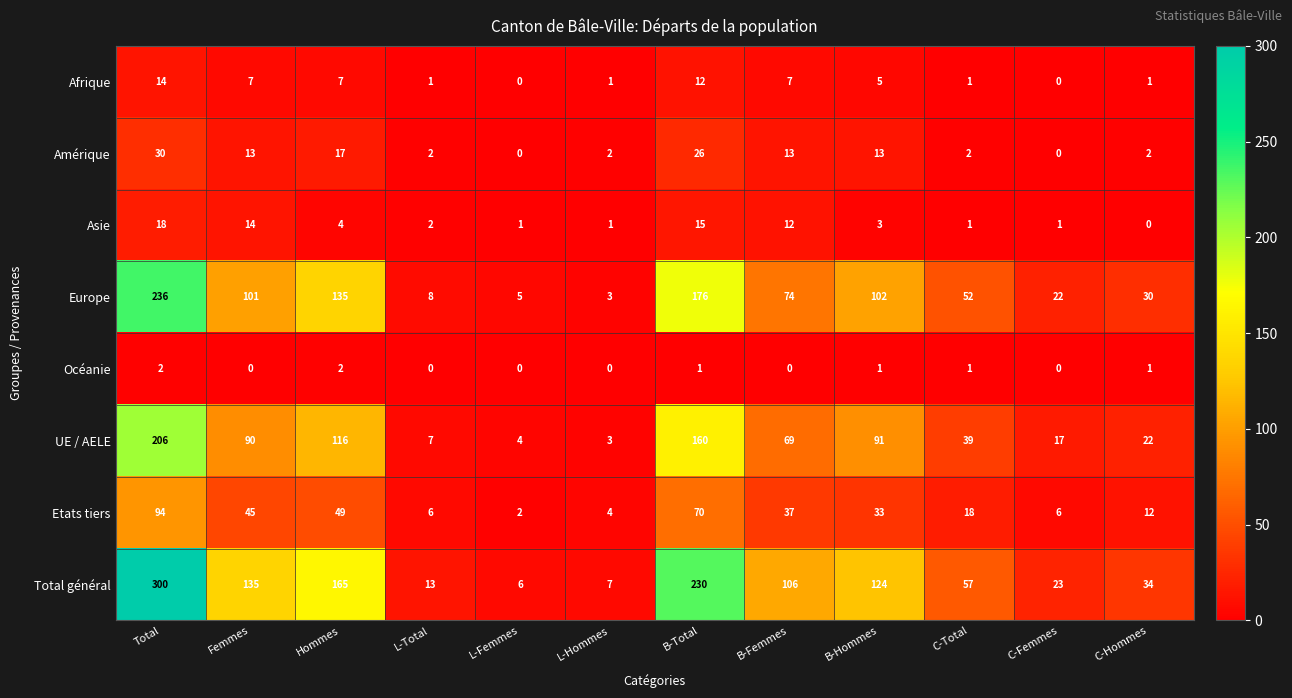

Which category has the highest value in the Europe series?

Total